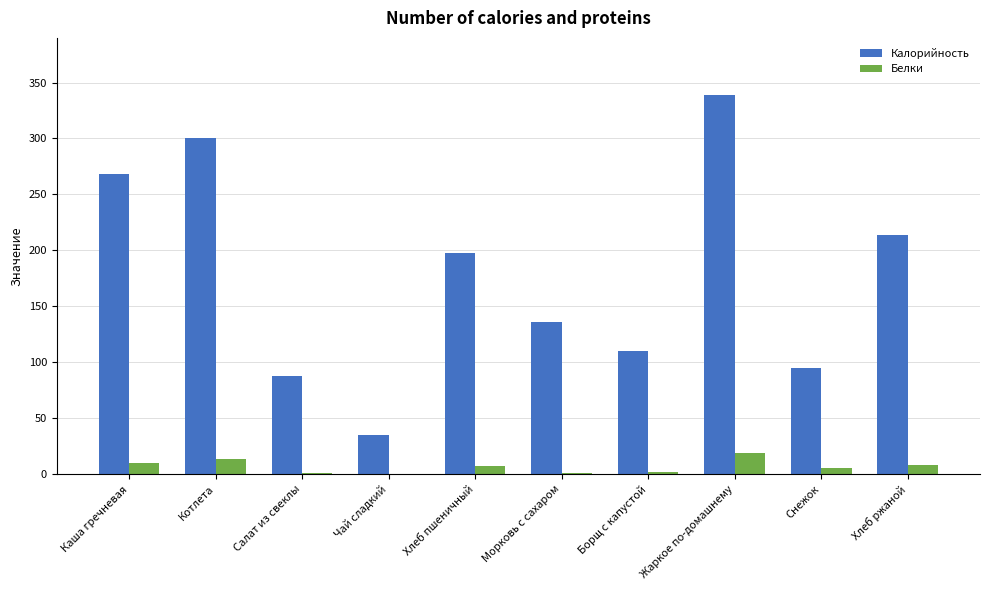

Is it true that Калорийность equals 65.4 at Хлеб пшеничный?

False